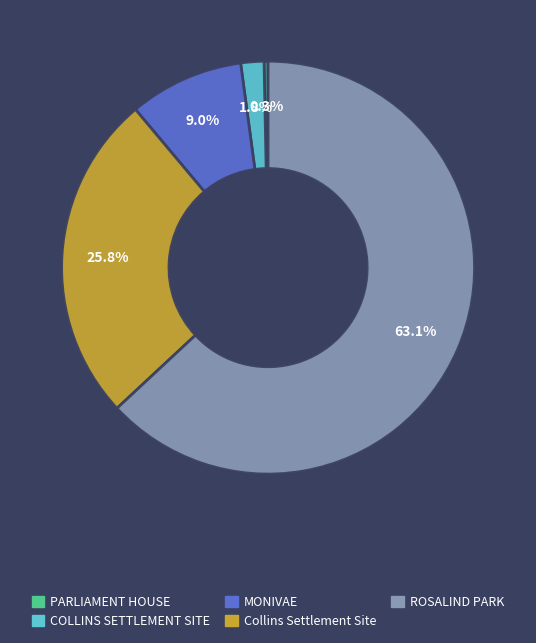

How many slices are in this pie chart?

5